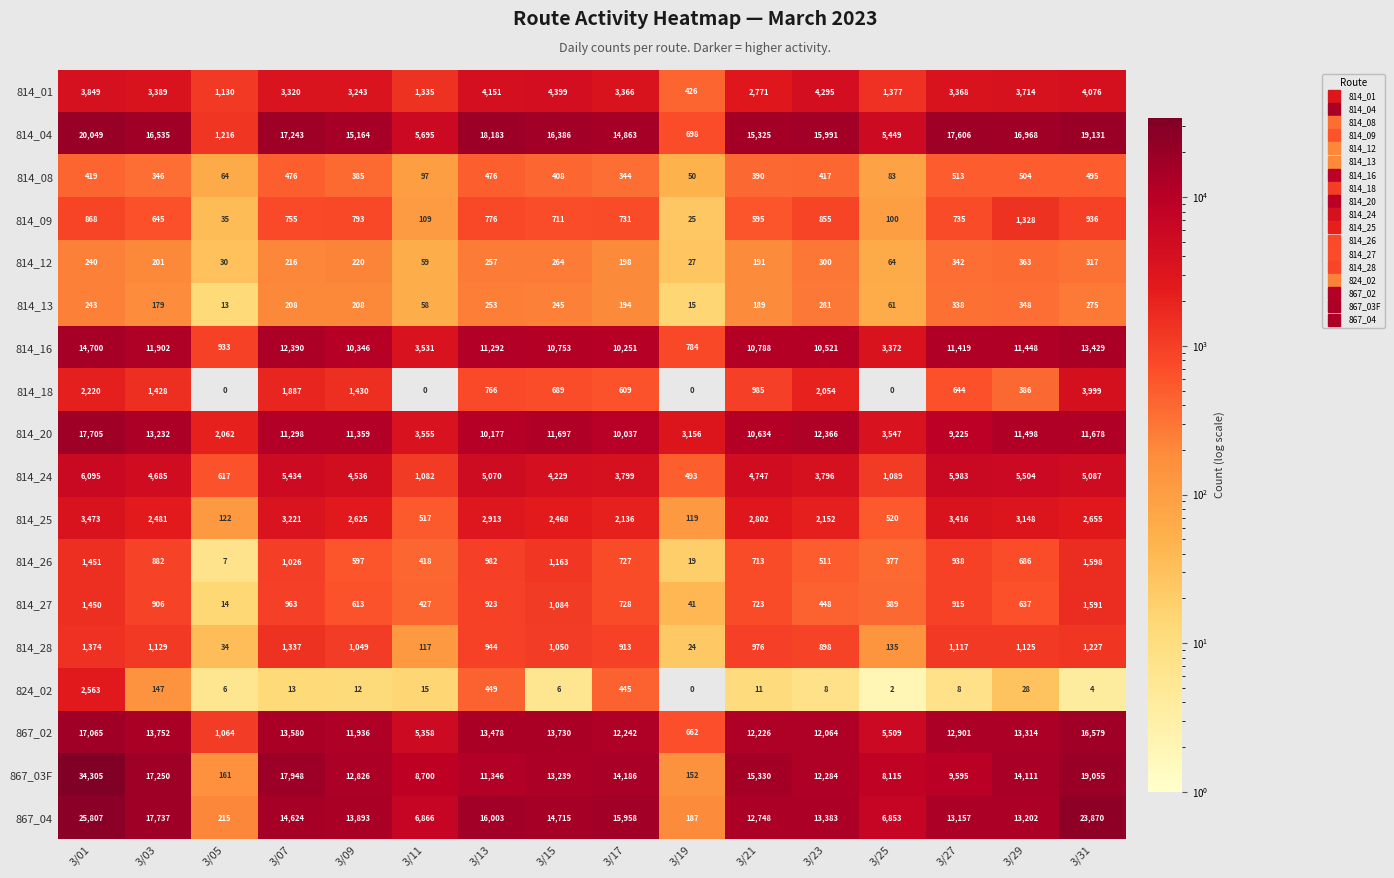

What is the sum of the 814_16 values at 3/17 and 3/09?

20597